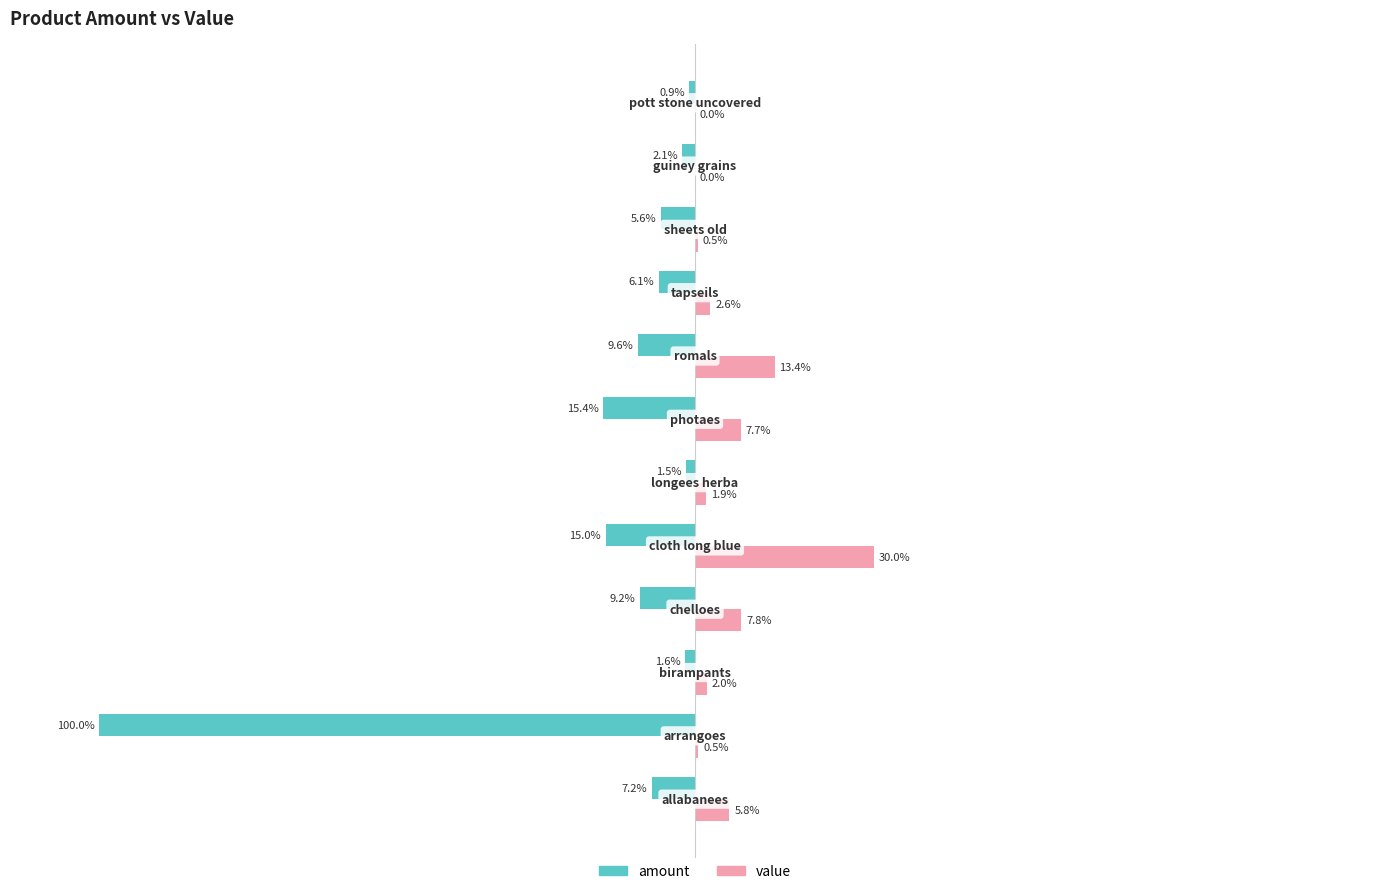

Which series has the largest total across all categories?

value